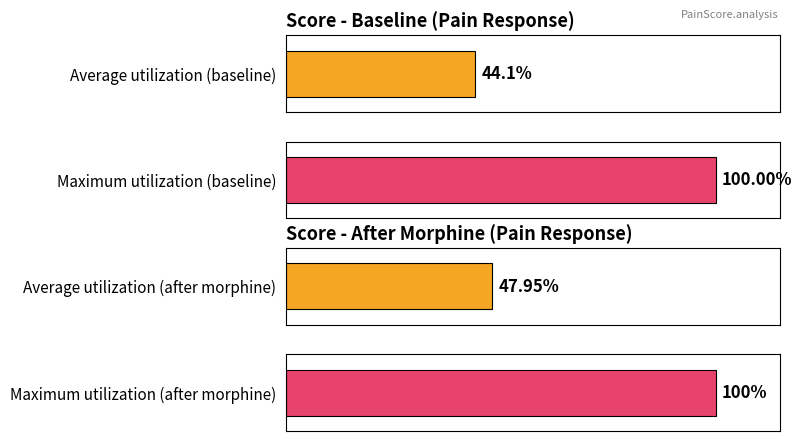

How many distinct data groups are displayed?

2